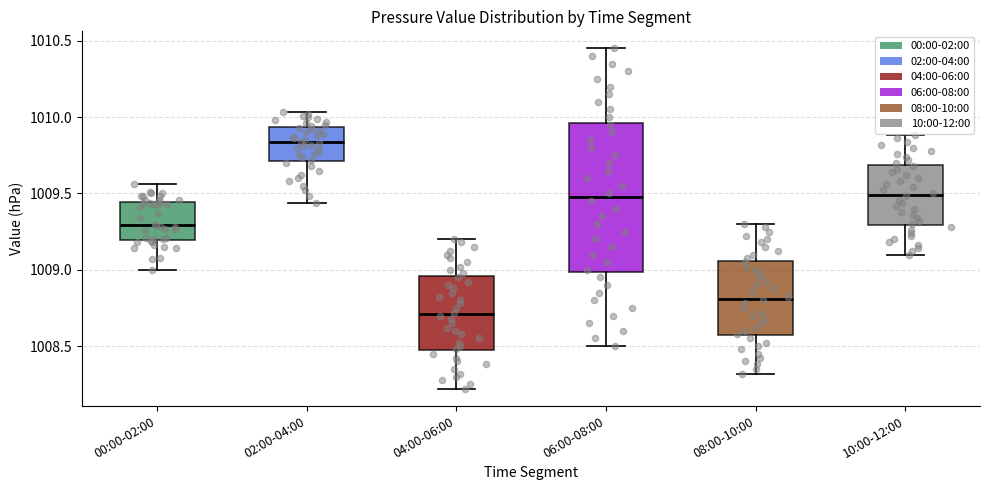

Which box's median line is the highest?

02:00-04:00